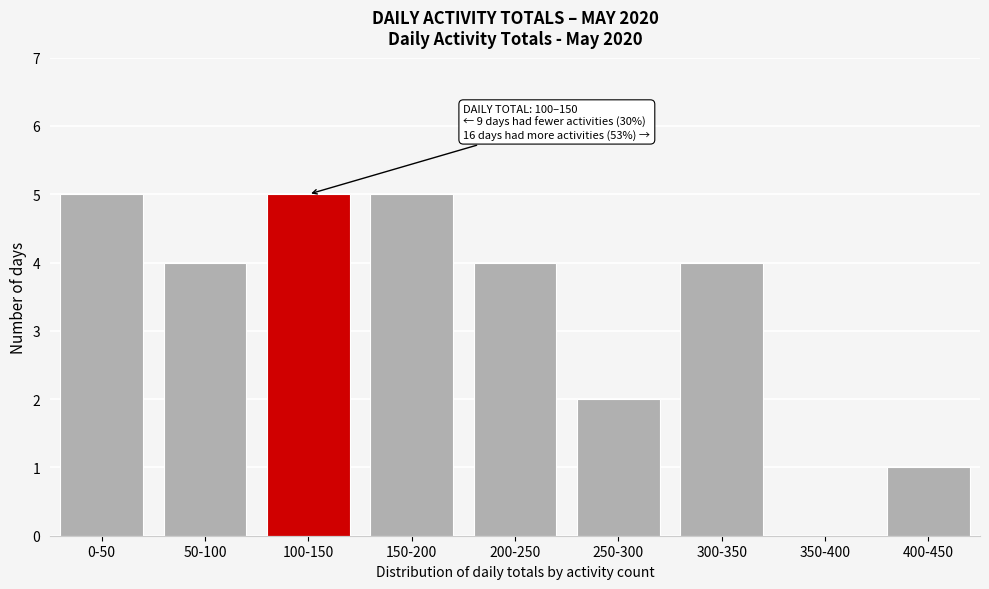

Reading left to right, extract all data points from this chart.

0-50=5	50-100=4	100-150=5	150-200=5	200-250=4	250-300=2	300-350=4	350-400=0	400-450=1